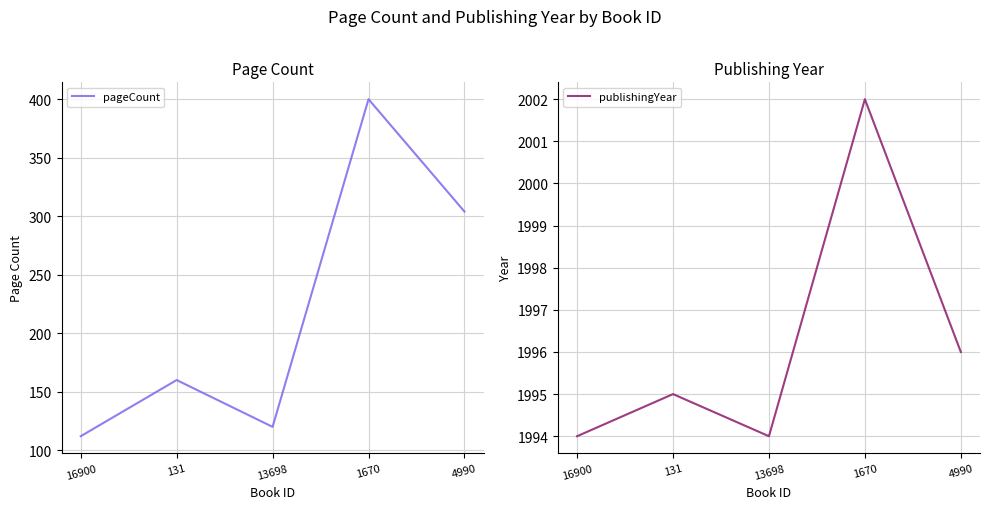

Reading left to right, extract all data points from this chart.

pageCount: 112	160	120	400	304
publishingYear: 1994	1995	1994	2002	1996